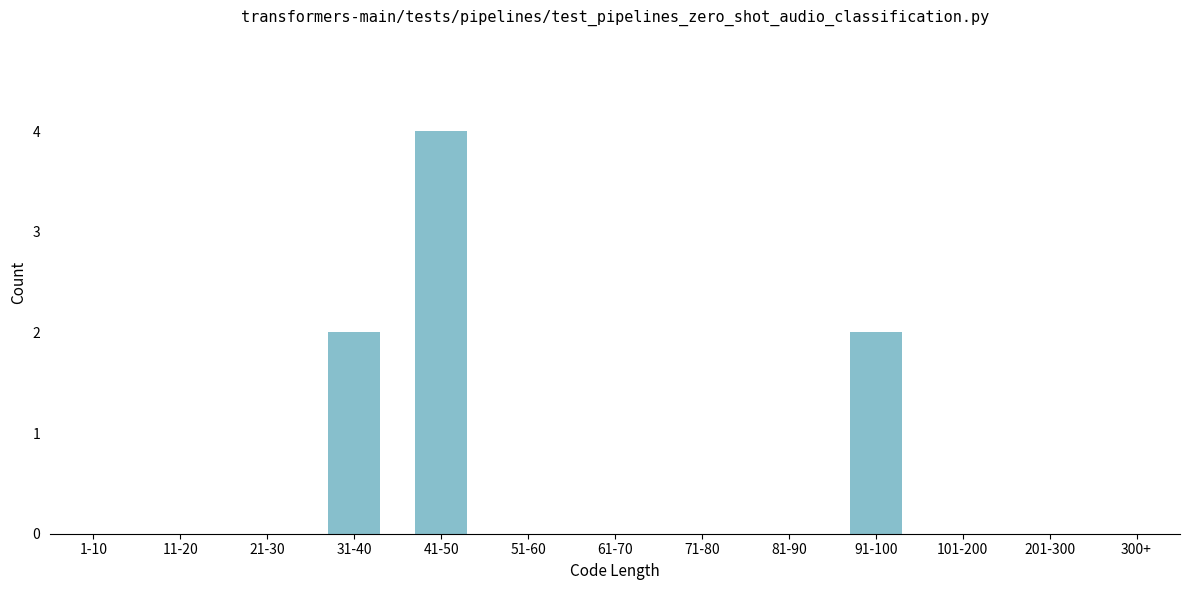

Reading left to right, extract all data points from this chart.

1-10=0	11-20=0	21-30=0	31-40=2	41-50=4	51-60=0	61-70=0	71-80=0	81-90=0	91-100=2	101-200=0	201-300=0	300+=0